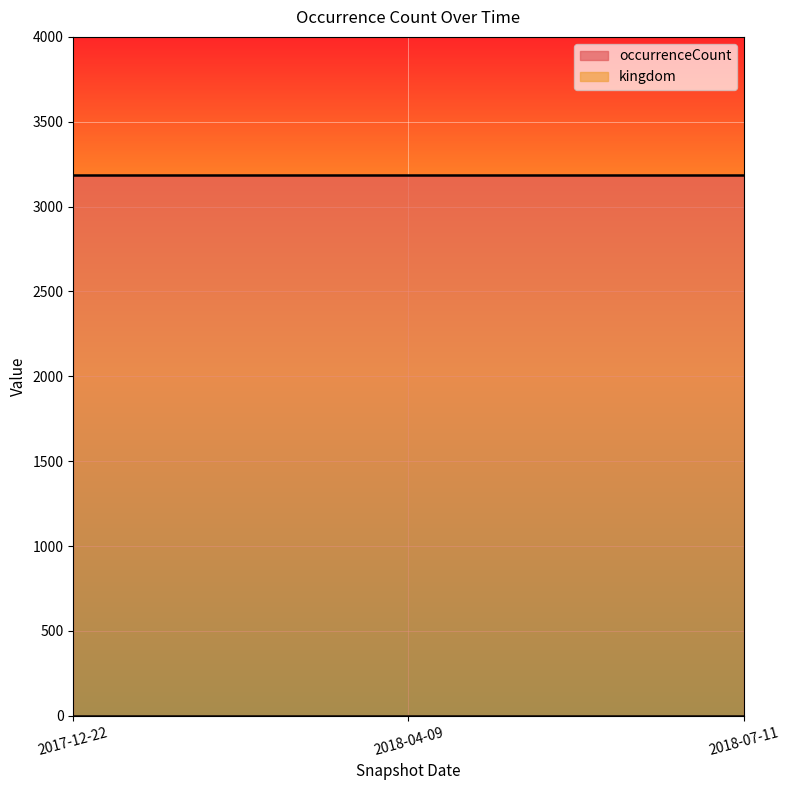

How many data points does each series have?

3